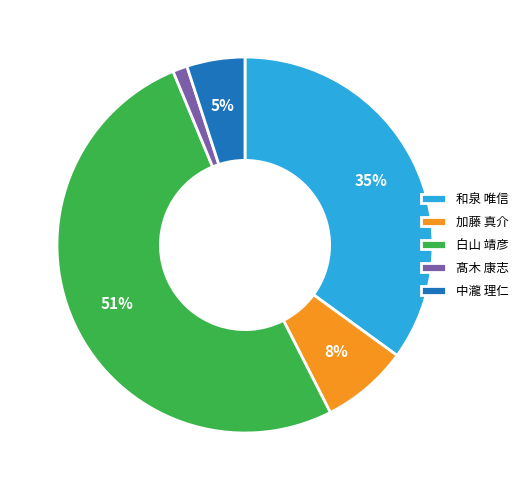

Which category has the smallest portion of the pie?

髙木 康志